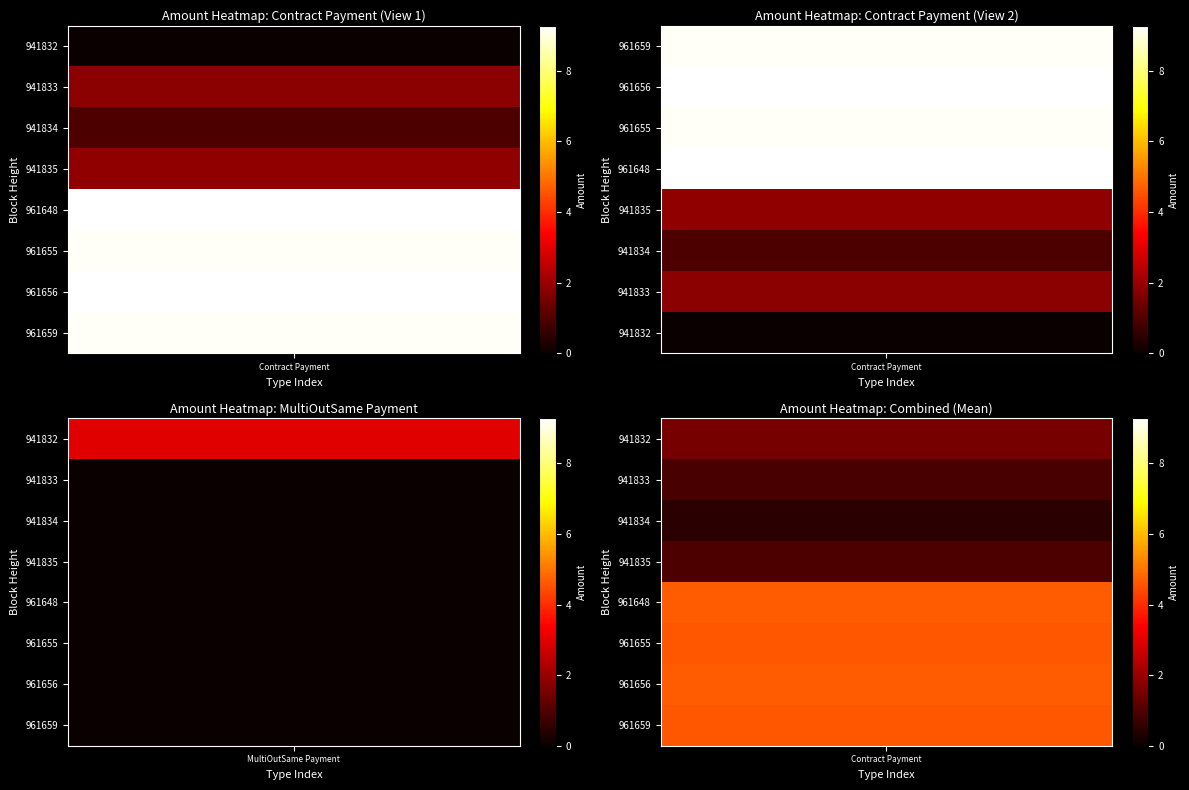

Count the number of categories in the chart.

2